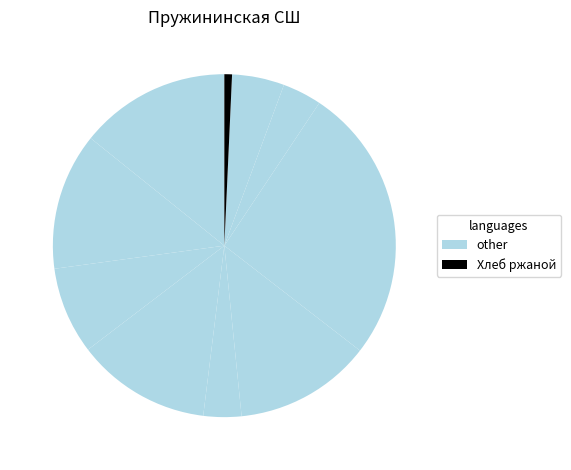

Count the number of slices in the pie.

10